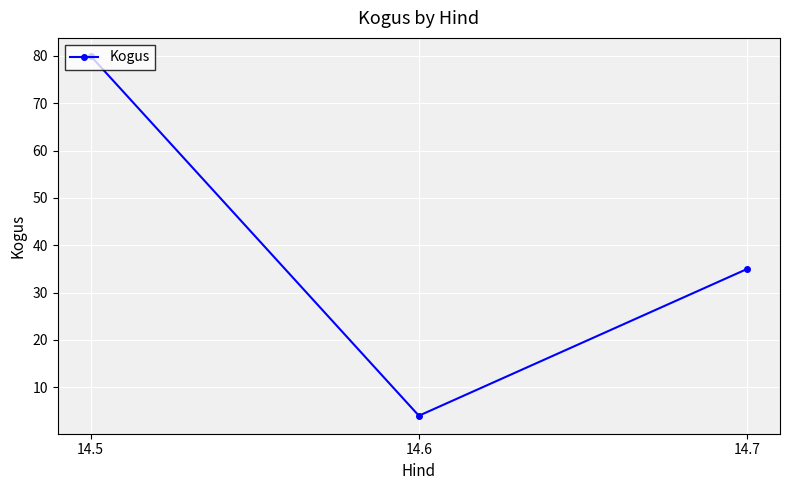

Does the chart have visible grid lines?

Yes